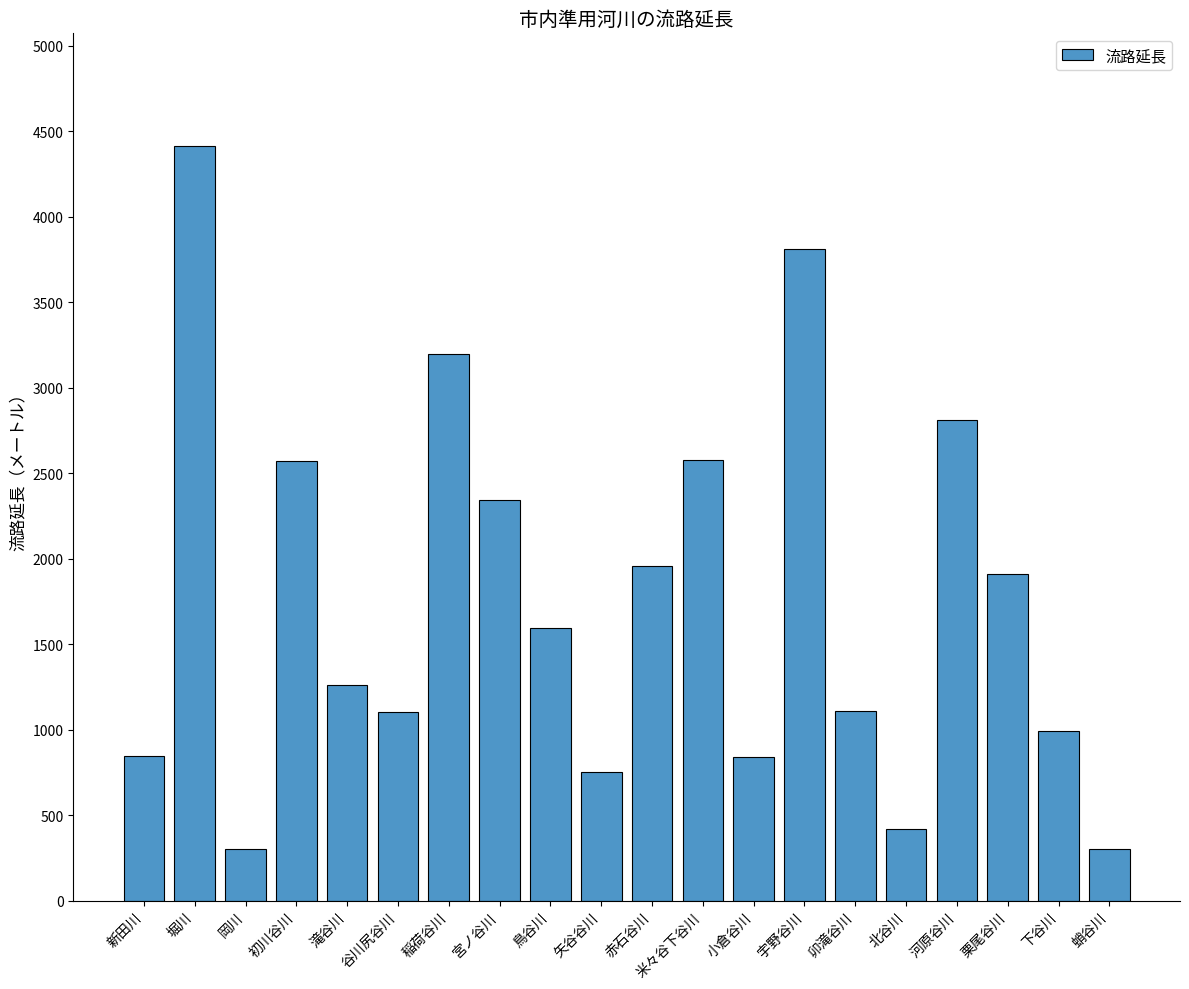

What is the minimum value shown in the chart?

300